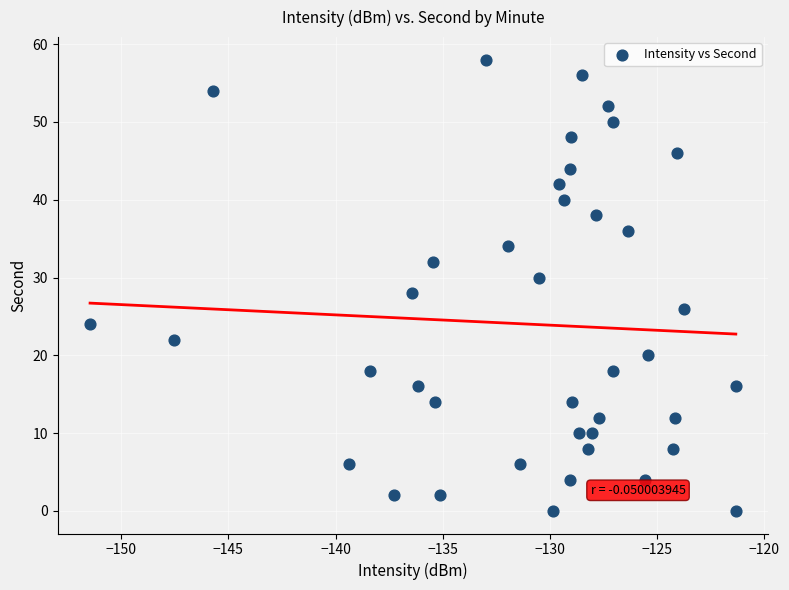

How many points are shown in the scatter plot?

40